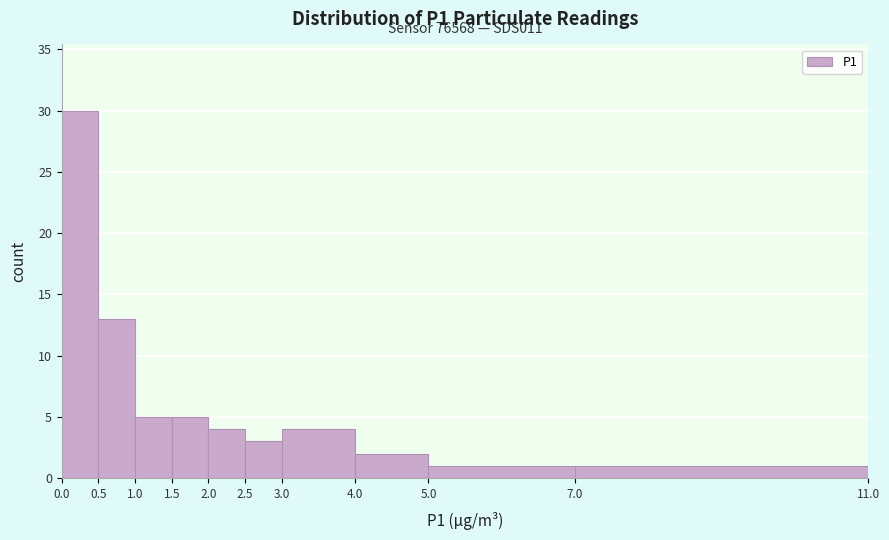

Over which range of the x-axis is the bar tallest?

0.0 to 0.5